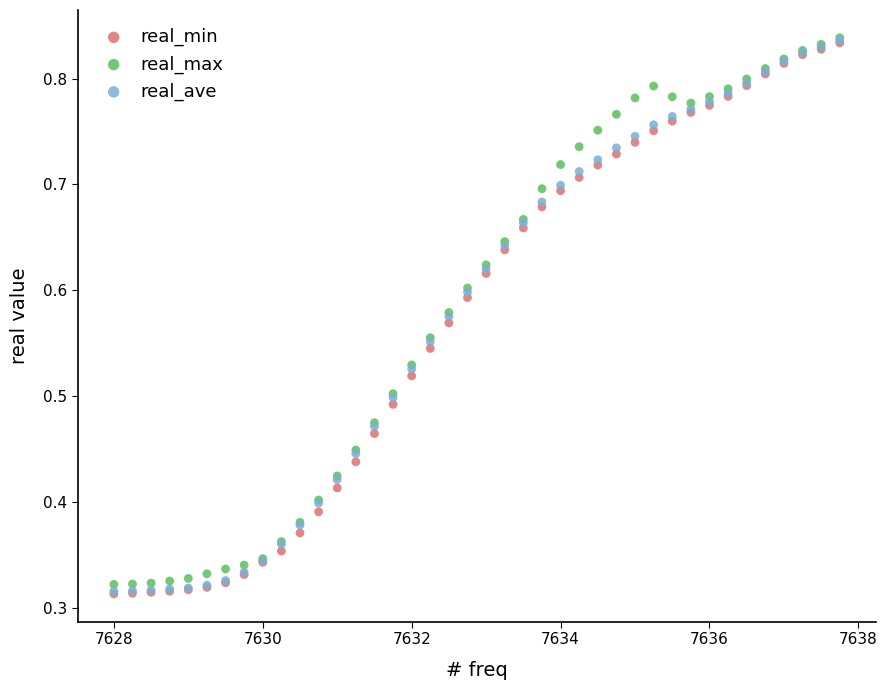

What are all the series names shown in the legend?

real_min, real_max, real_ave